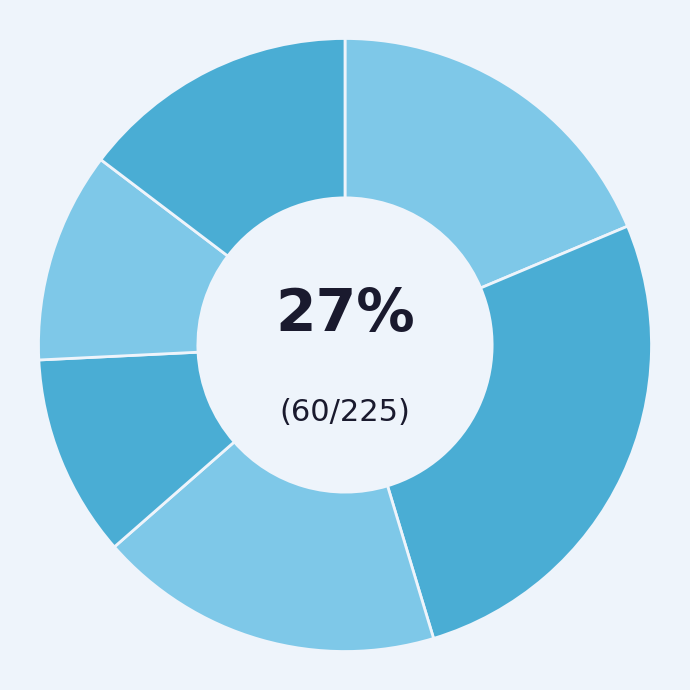

How many slices are in this pie chart?

6